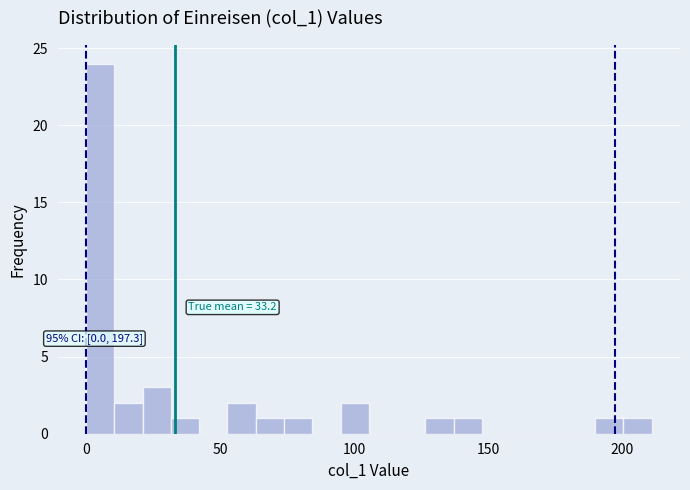

Around what value on the x-axis is the tallest bar? Give the approximate position of its centre, as read against the axis.

5